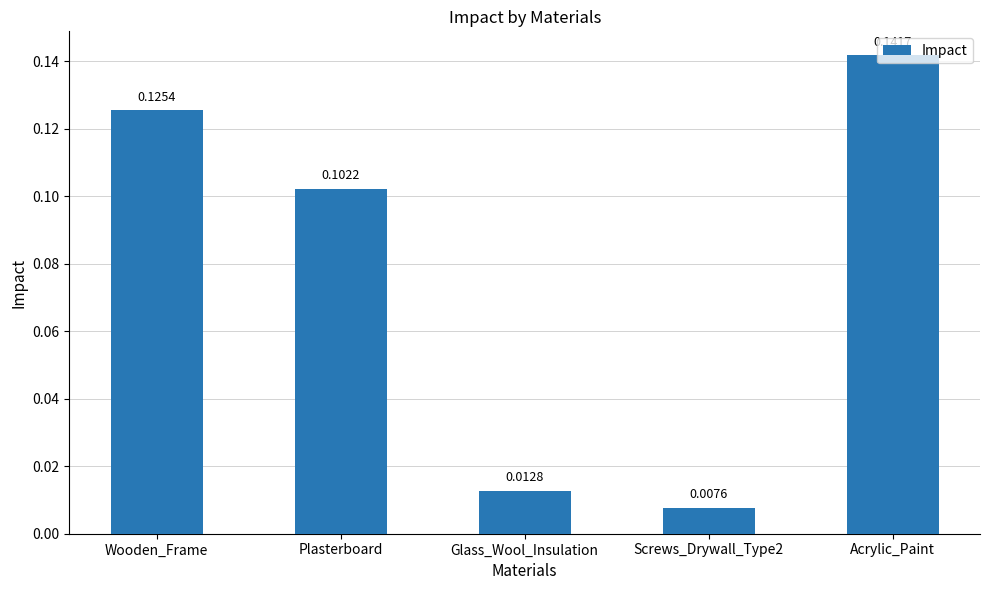

At which category does the chart reach its peak across all series?

Acrylic_Paint